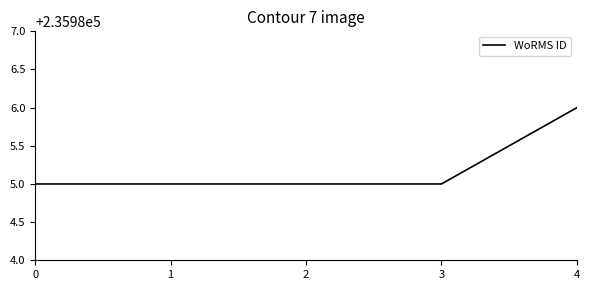

How many categories are shown in the chart?

5